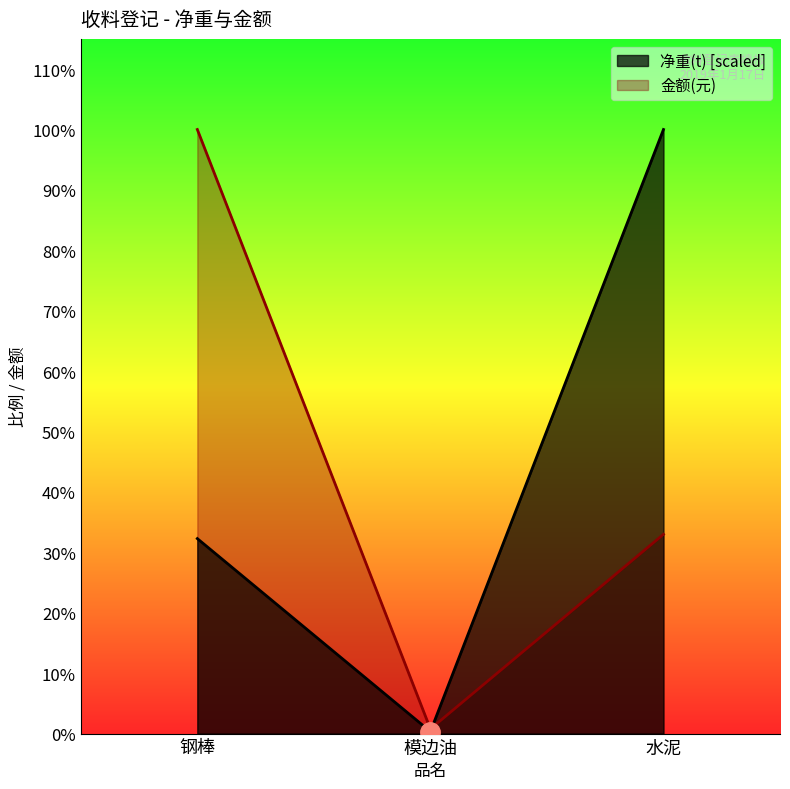

Which series has the widest spread of values?

净重(t)